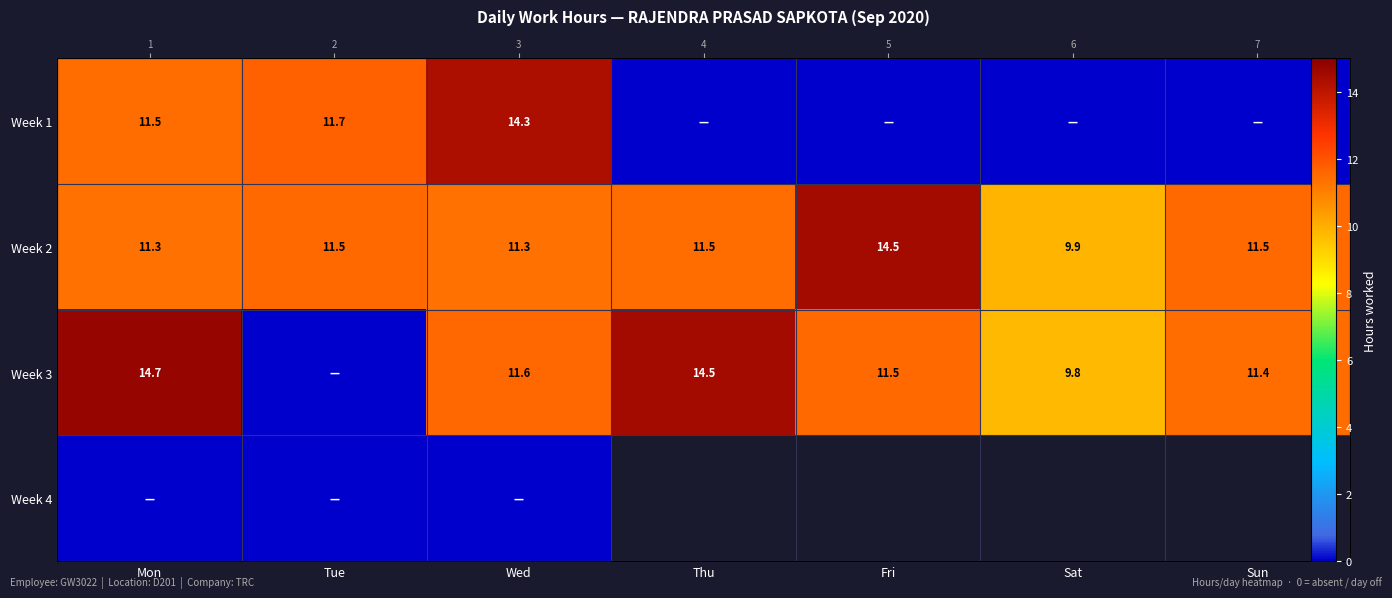

At how many categories does at least one series exceed 10?

6